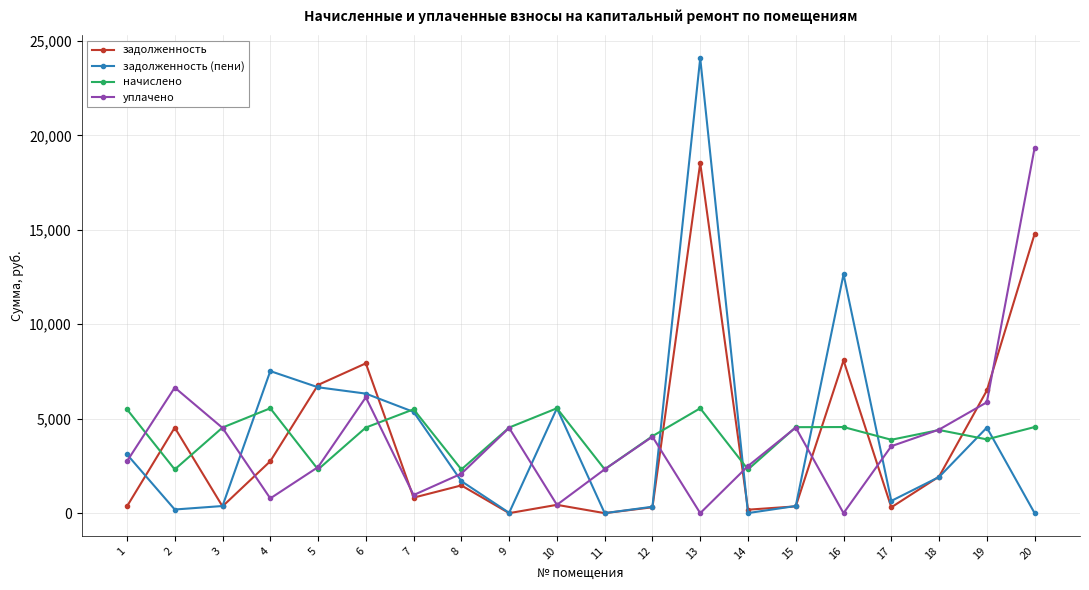

Between which two adjacent categories do уплачено and задолженность first intersect?

3 and 4